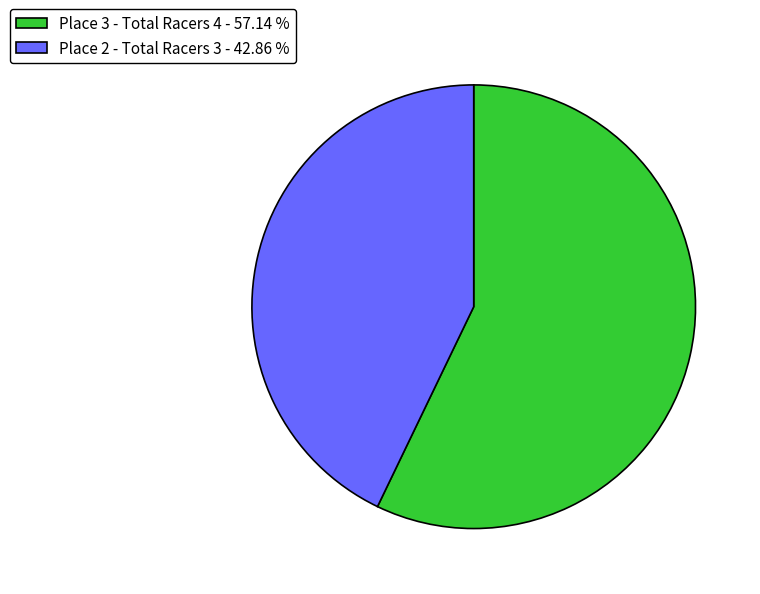

Does any single category account for the majority?

Yes